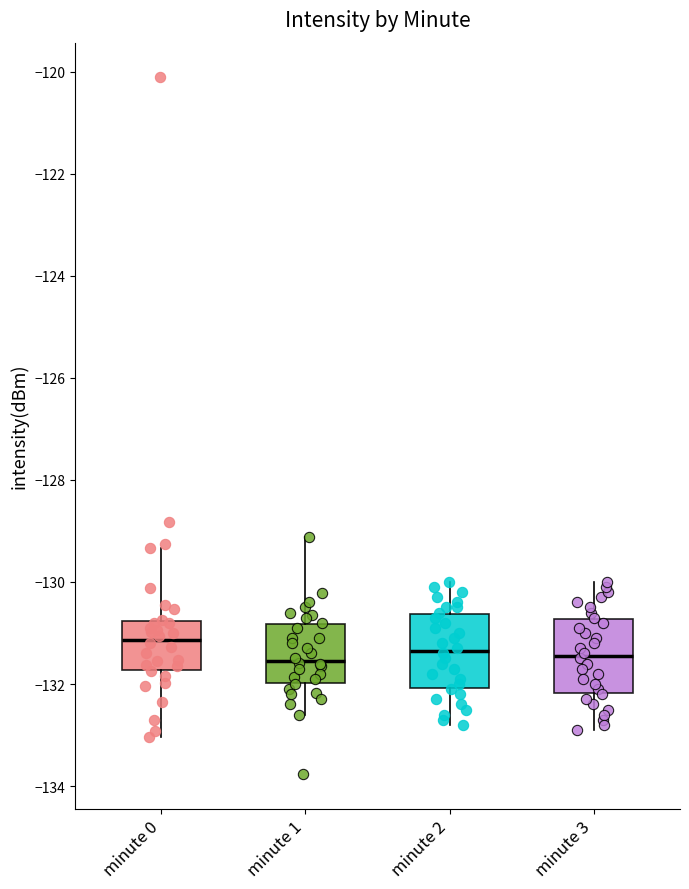

Which box has the highest median line?

minute 0